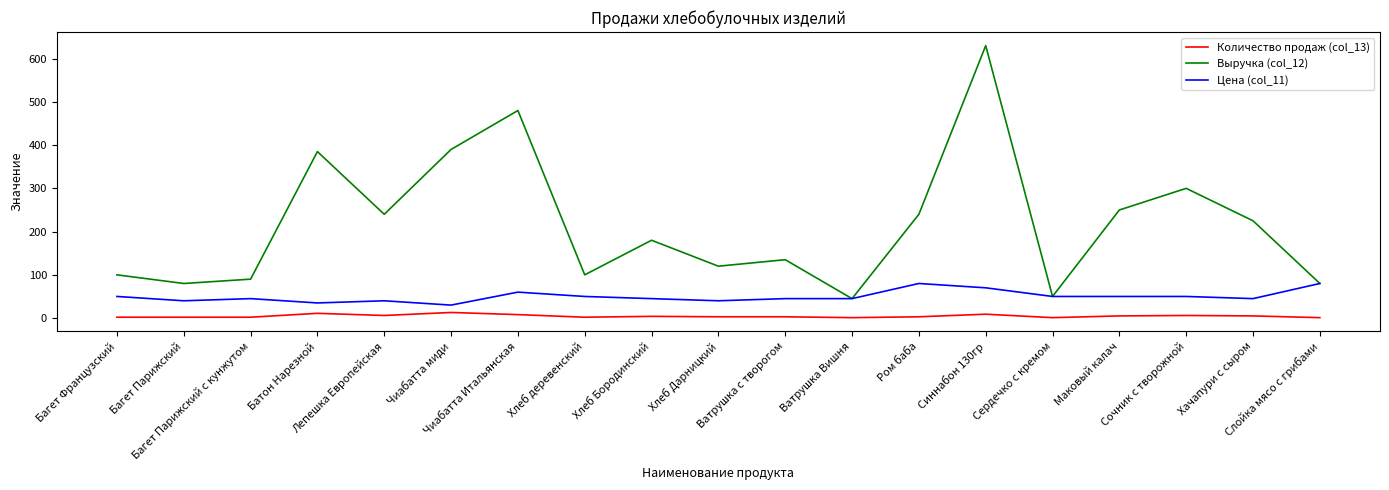

True or false: Количество продаж (col_13) and Выручка (col_12) intersect in this chart.

False